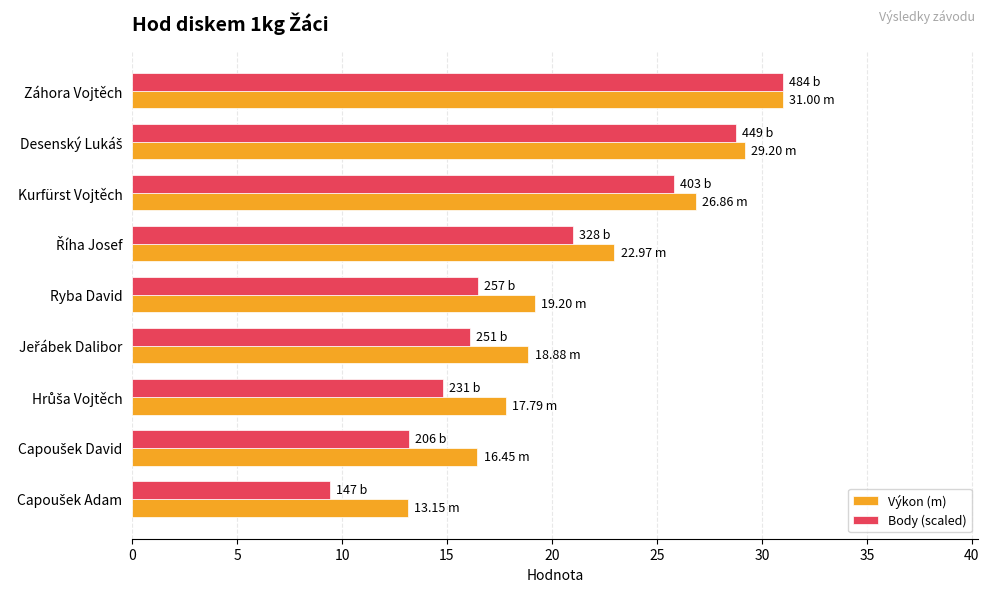

Which series has the widest spread of values?

Body (scaled)